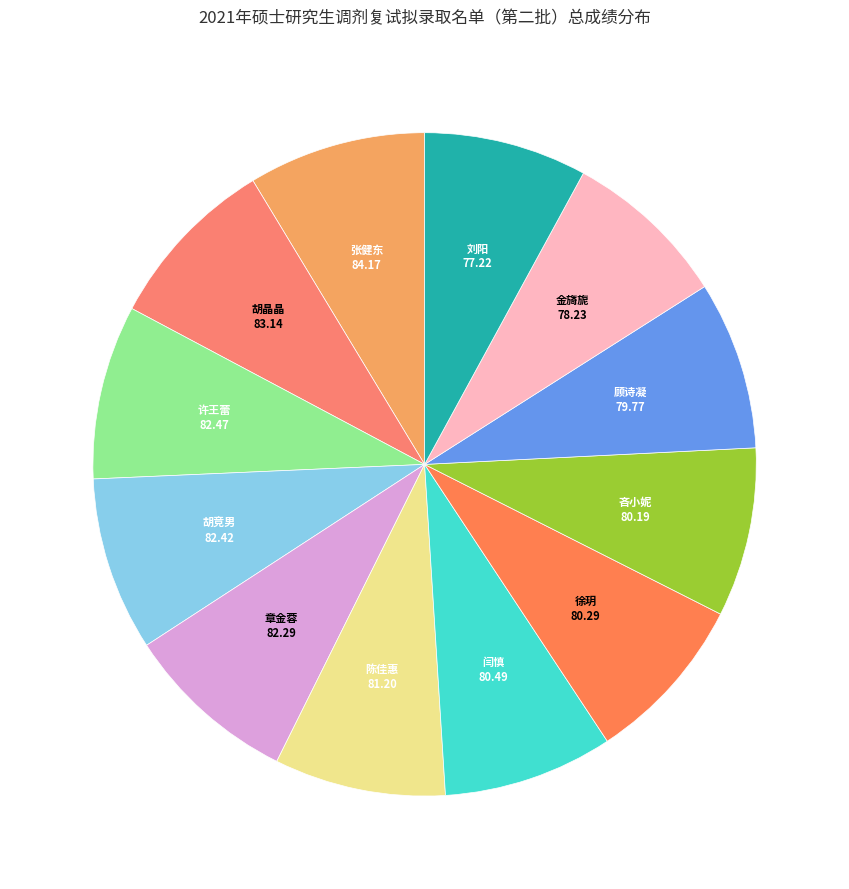

Is there any slice that represents more than half of the pie?

No